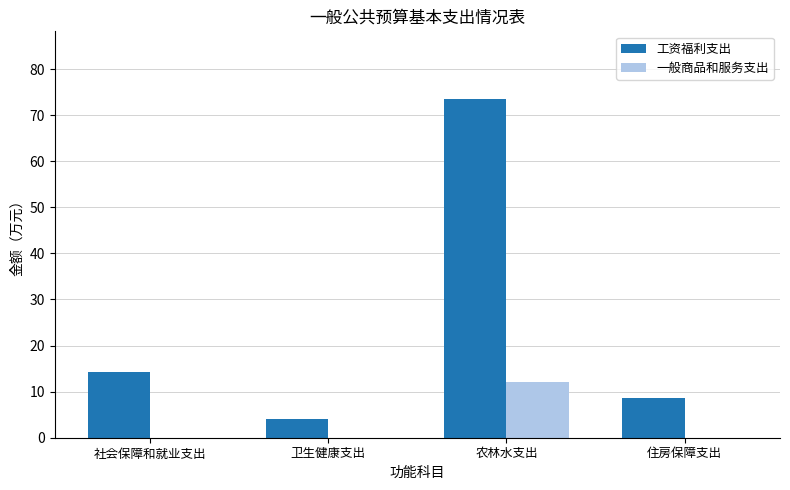

The value of 工资福利支出 at 农林水支出 is 129.0. True or false?

False